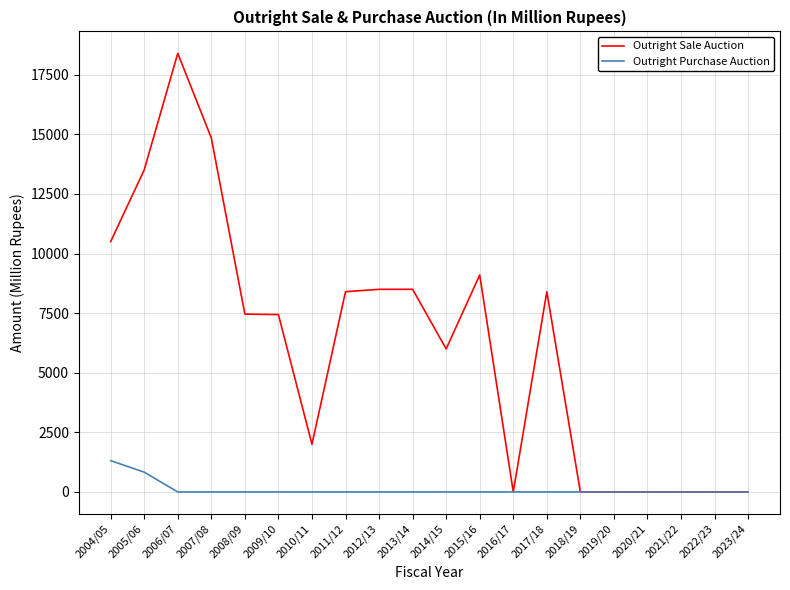

Between 2006/07 and 2010/11, which series saw the biggest shift?

Outright Sale Auction